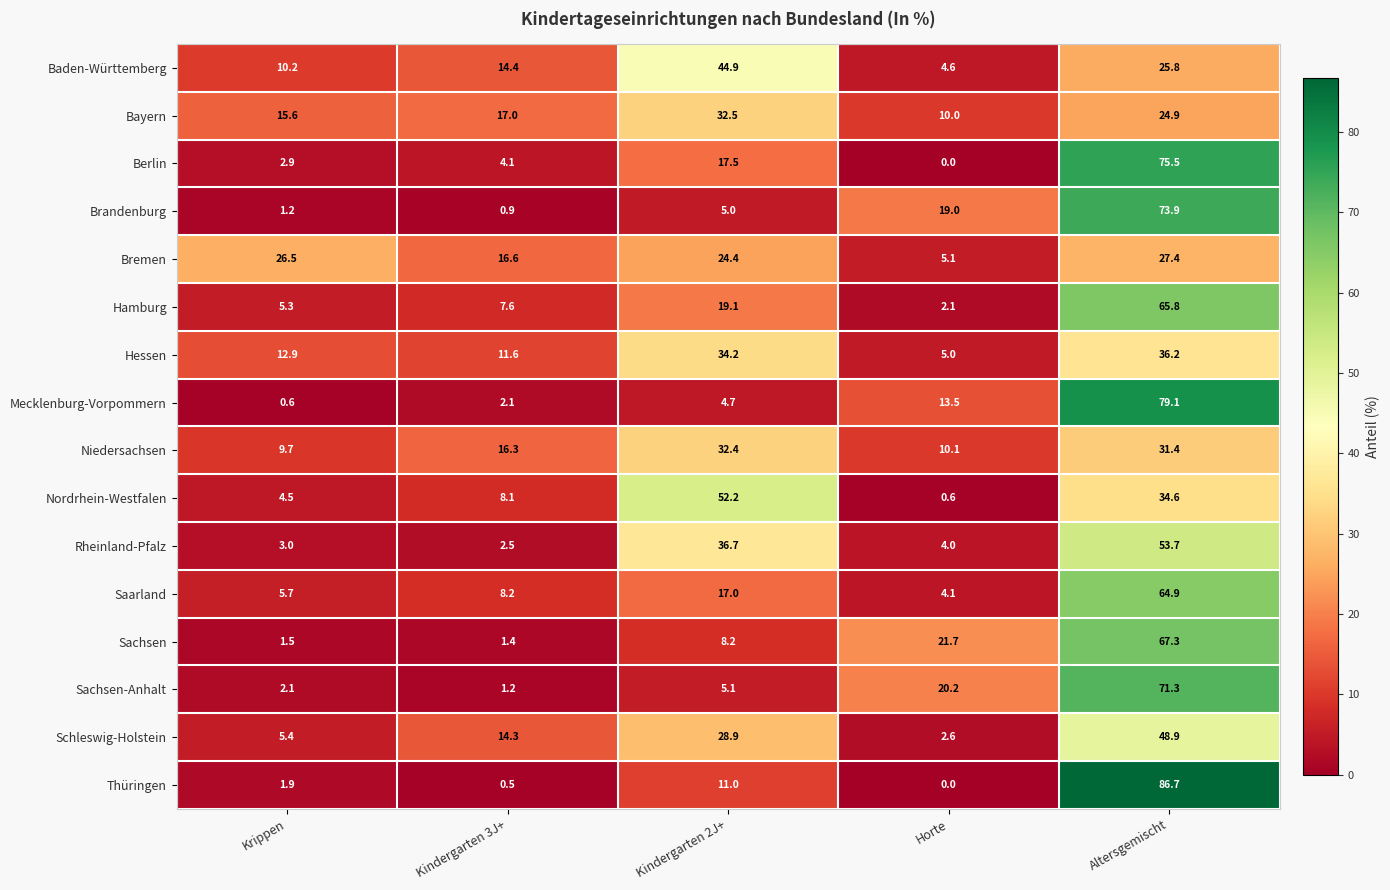

What is the spread (max minus min) of values at Krippen?

25.9